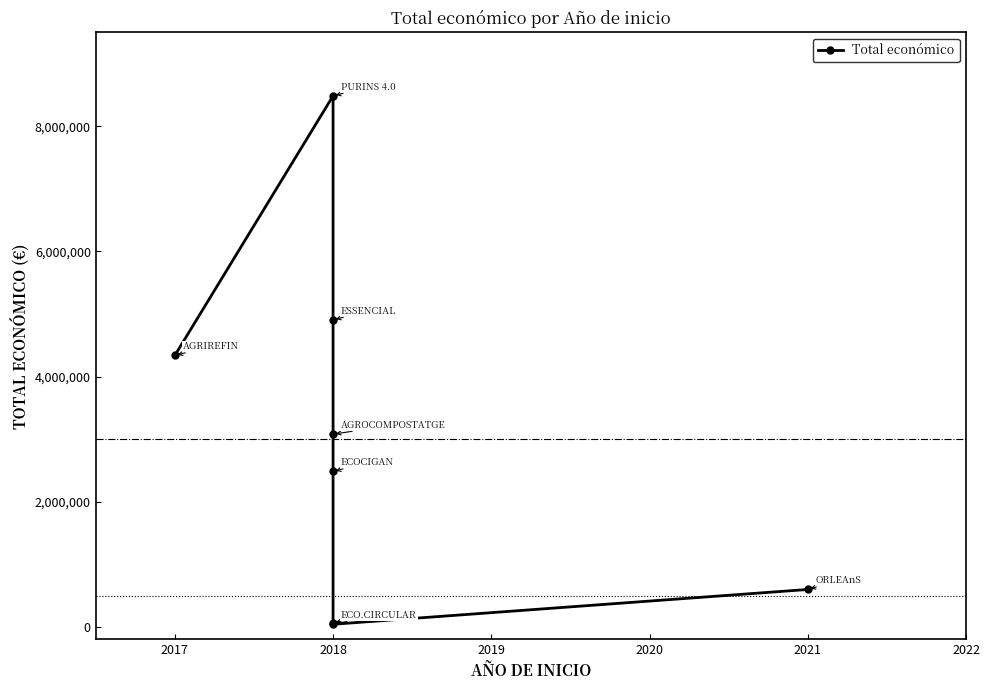

What is the minimum value shown in the chart?

42845